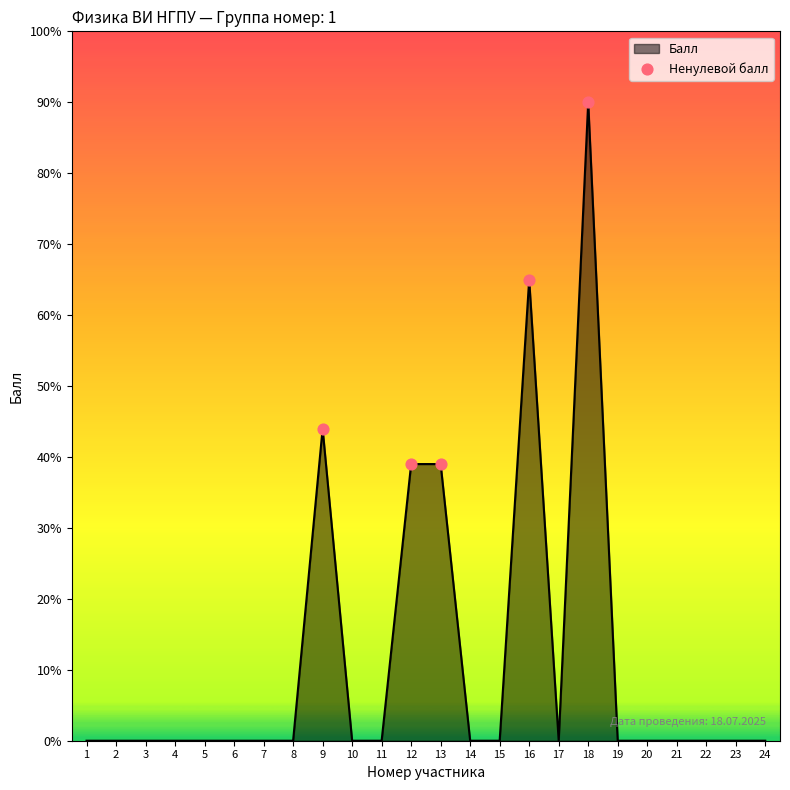

What is the change in value from 13 to 16?

+26